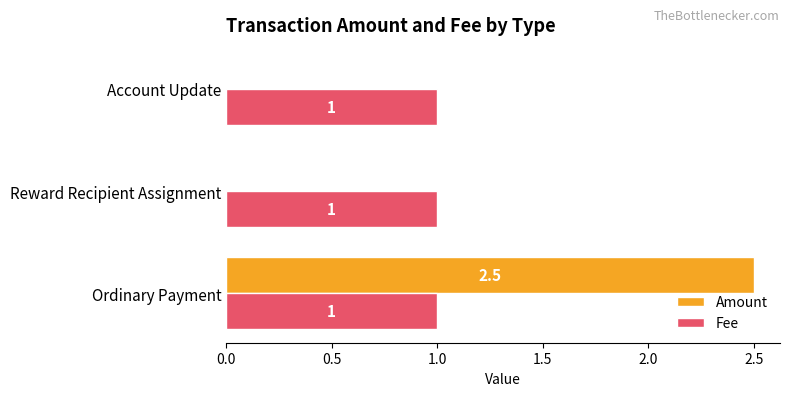

How many Fee values are between 1 and 2?

3